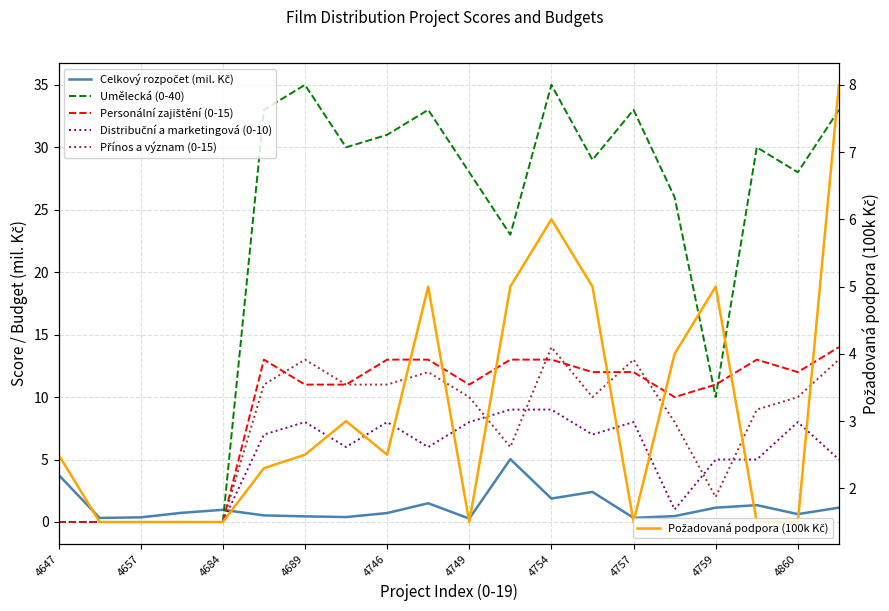

Between which two adjacent categories do Celkový rozpočet (mil. Kč) and Požadovaná podpora (100k Kč) first intersect?

4647 and 4657